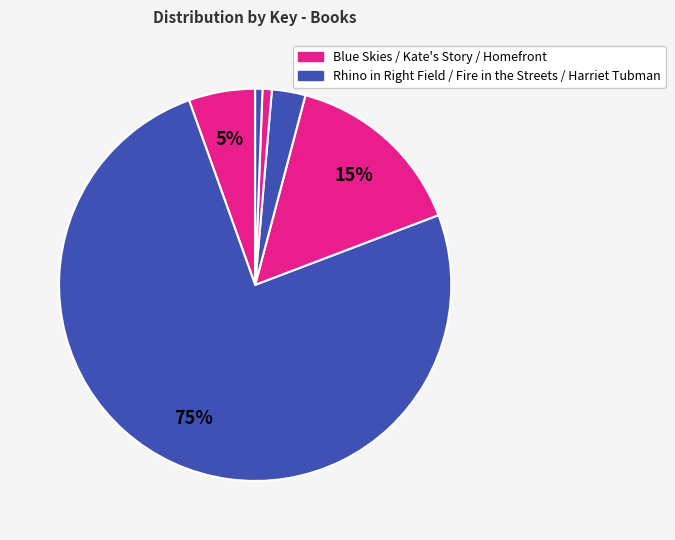

How many segments does this pie chart have?

6